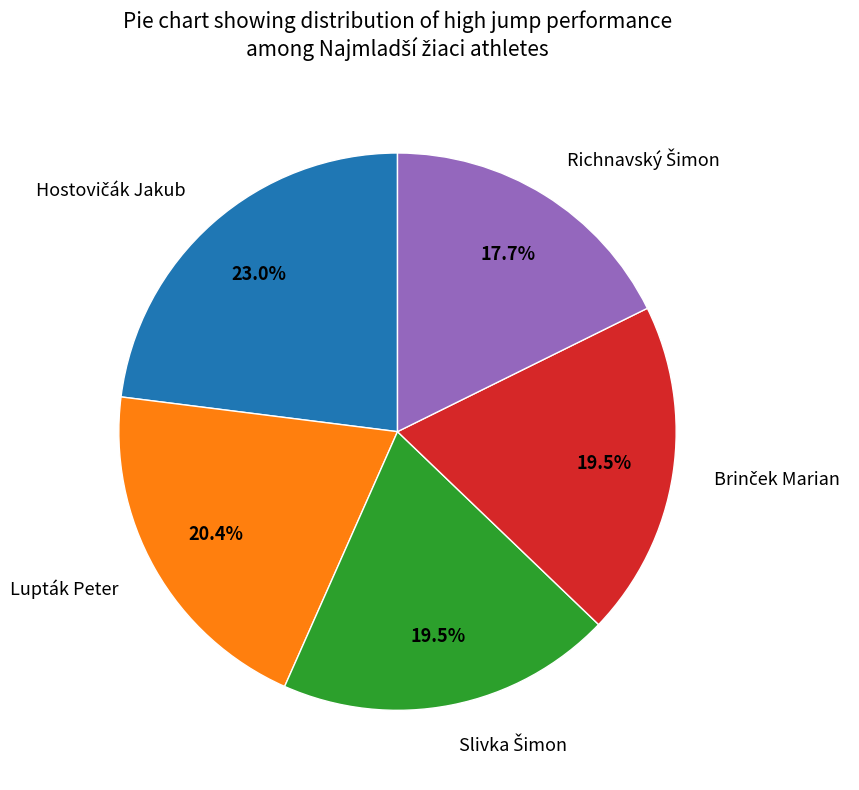

Does any single category account for the majority?

No